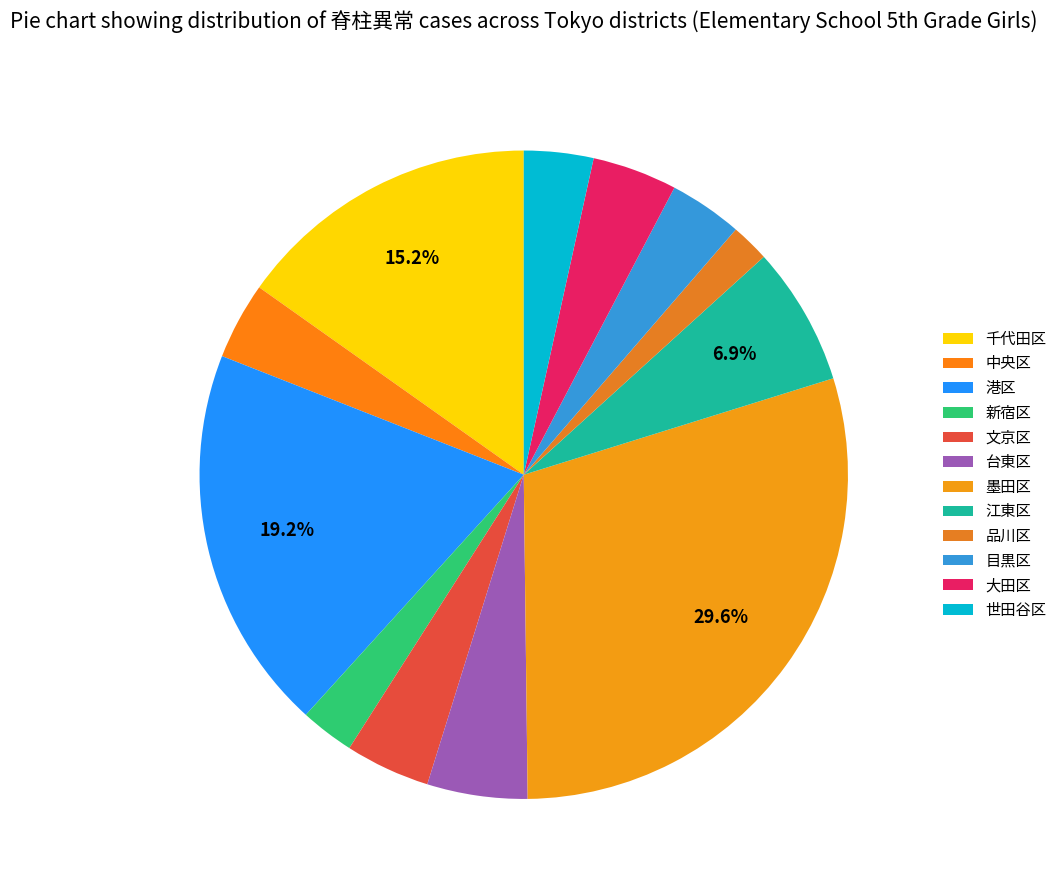

To the nearest percent, what percentage of the pie is 文京区?

4%